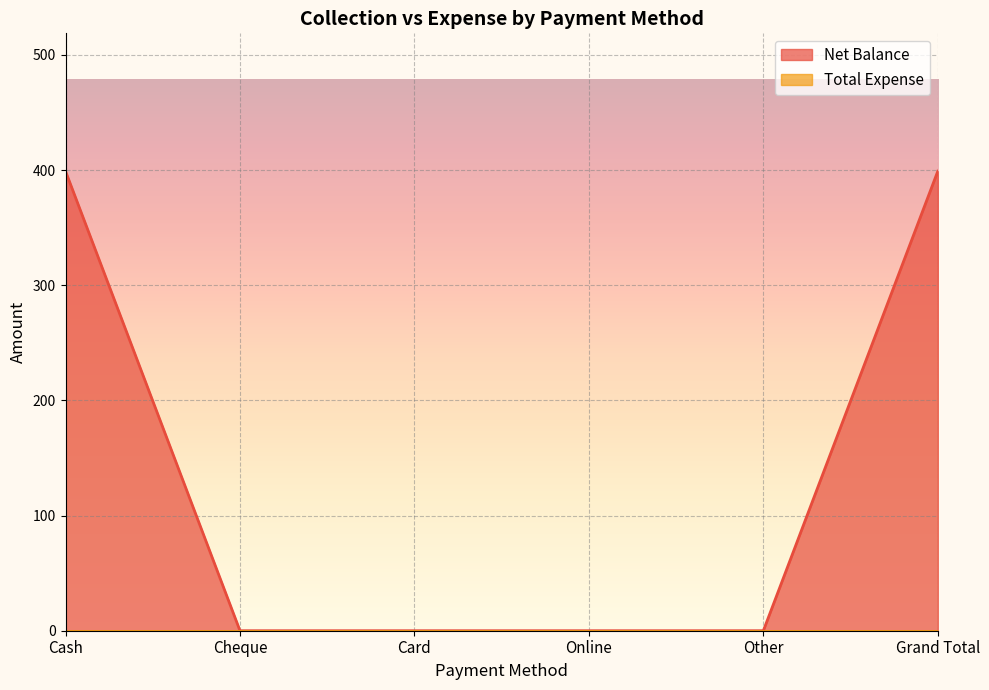

What is the label of the 4th point from the right?

Card